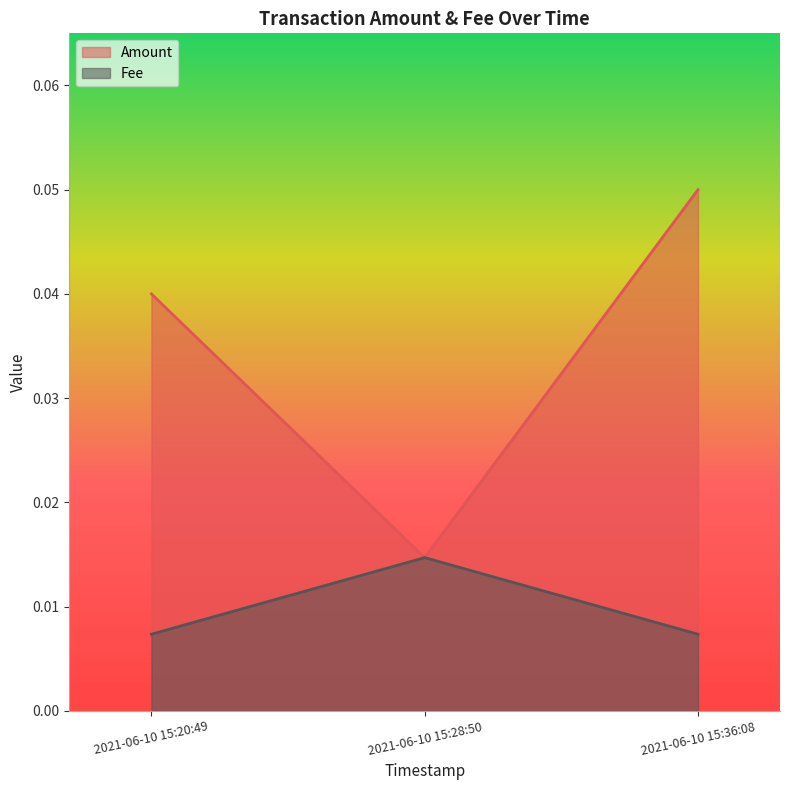

Which series has the widest spread of values?

Amount